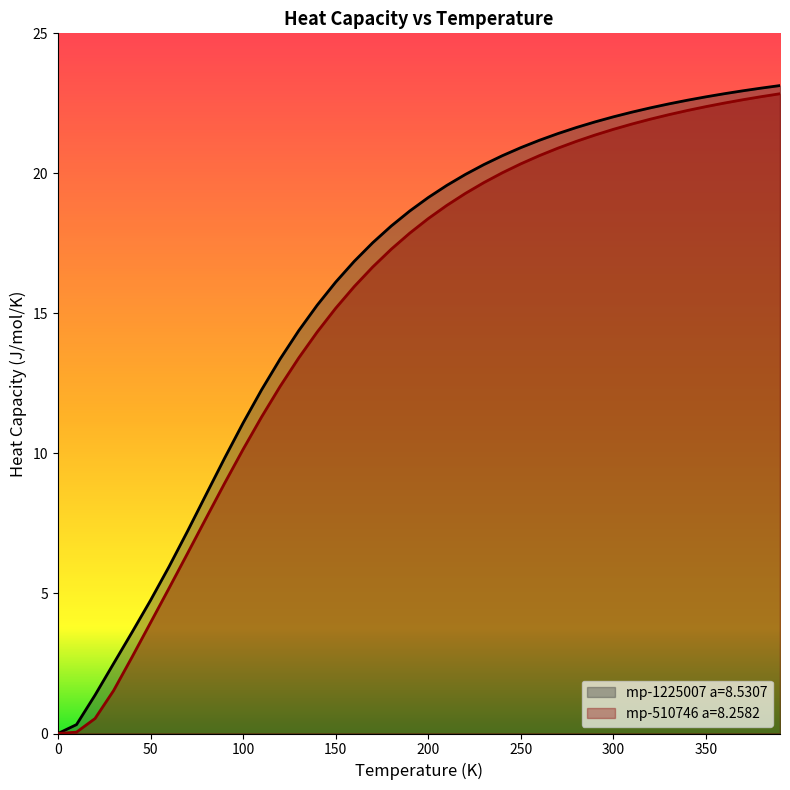

True or false: mp-1225007 a=8.5307 and mp-510746 a=8.2582 cross at least once.

False